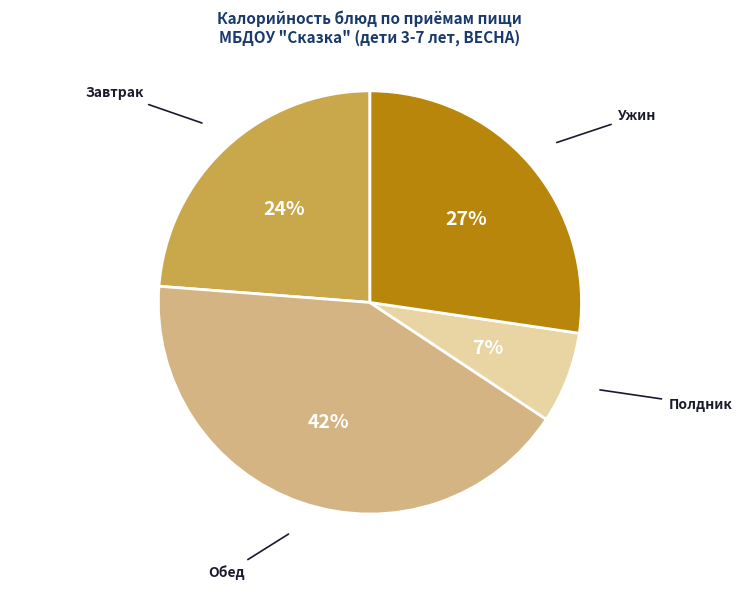

Between Полдник and Завтрак, which is larger?

Завтрак